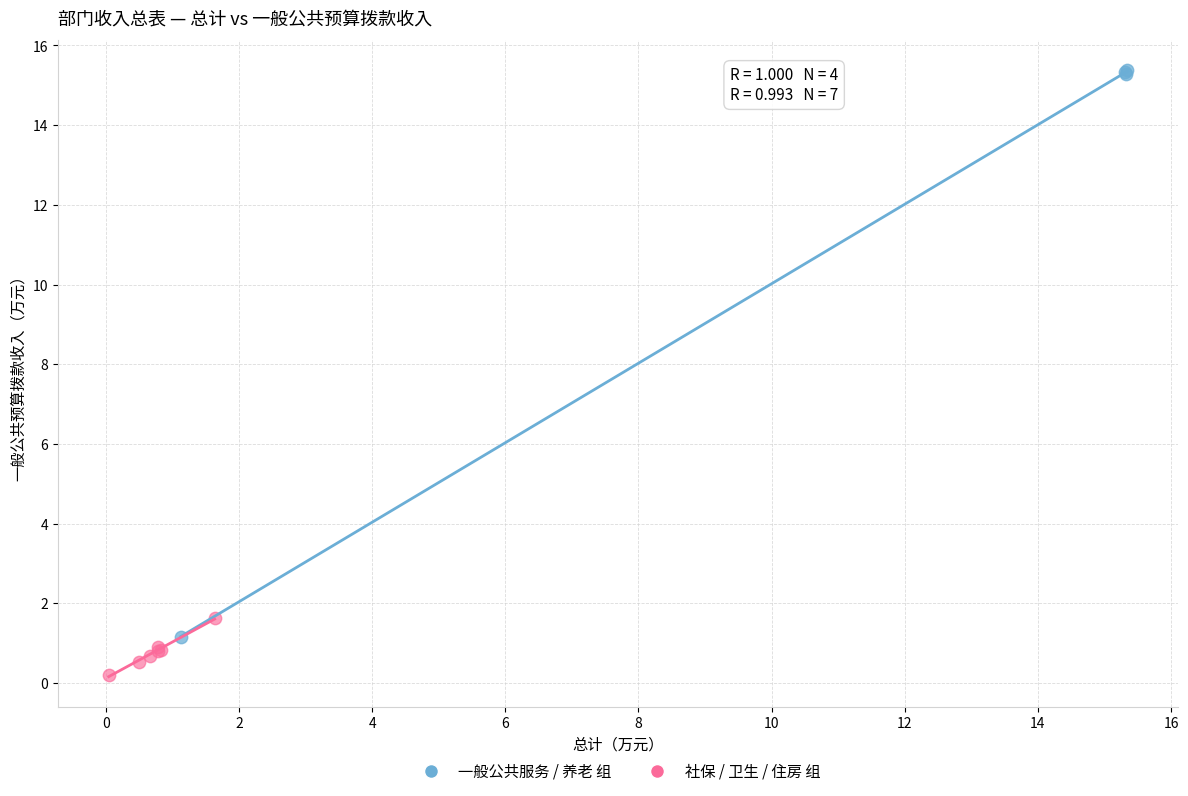

Which series reaches the minimum Y coordinate?

社保 / 卫生 / 住房 组